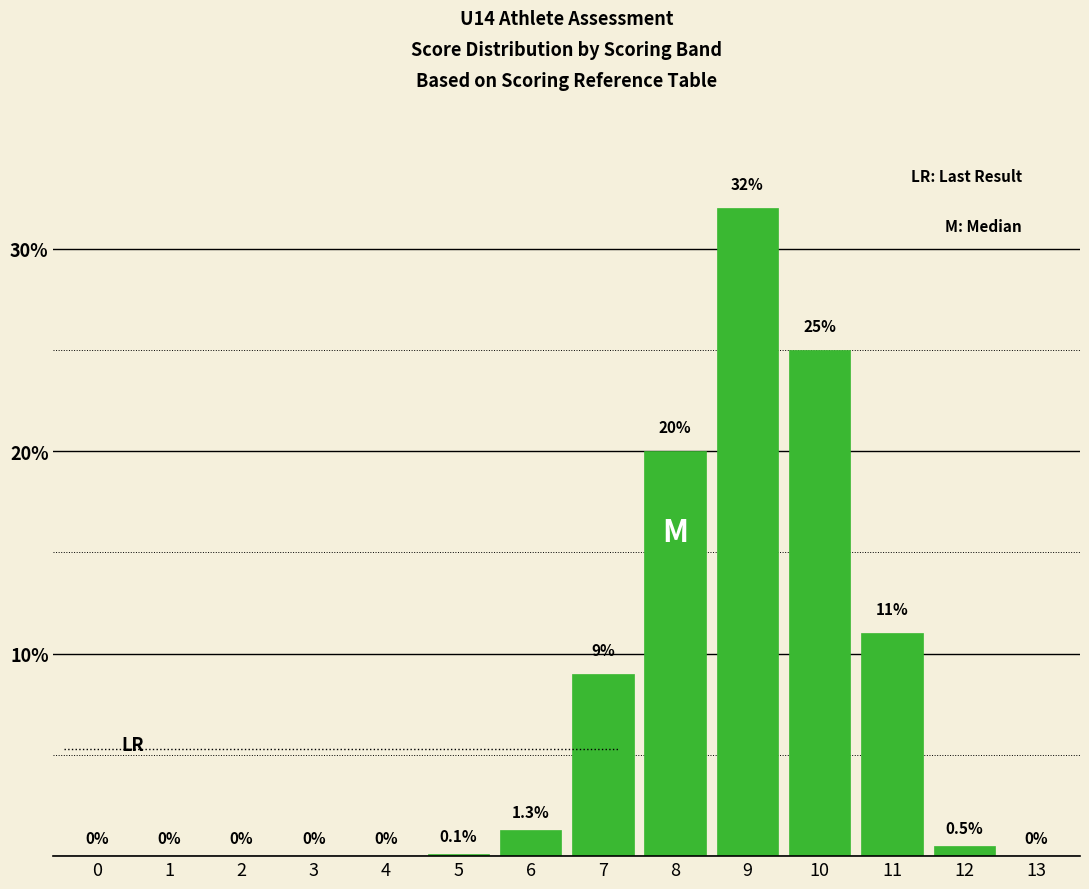

The value at 9 is 8.5. True or false?

False